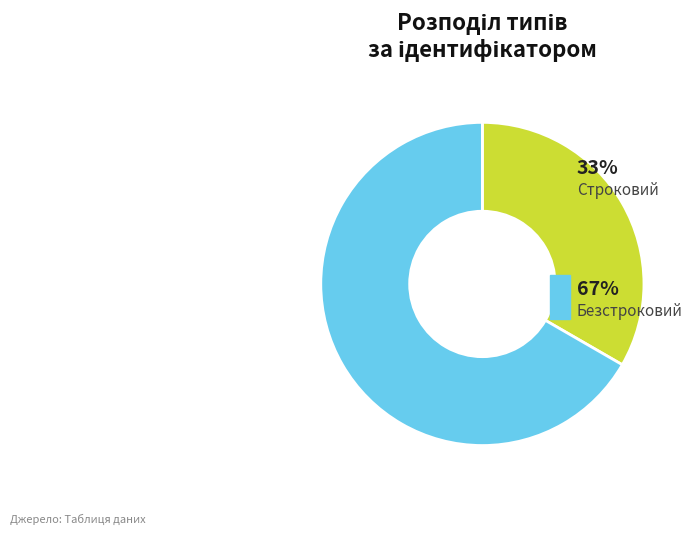

Count the number of slices in the pie.

2